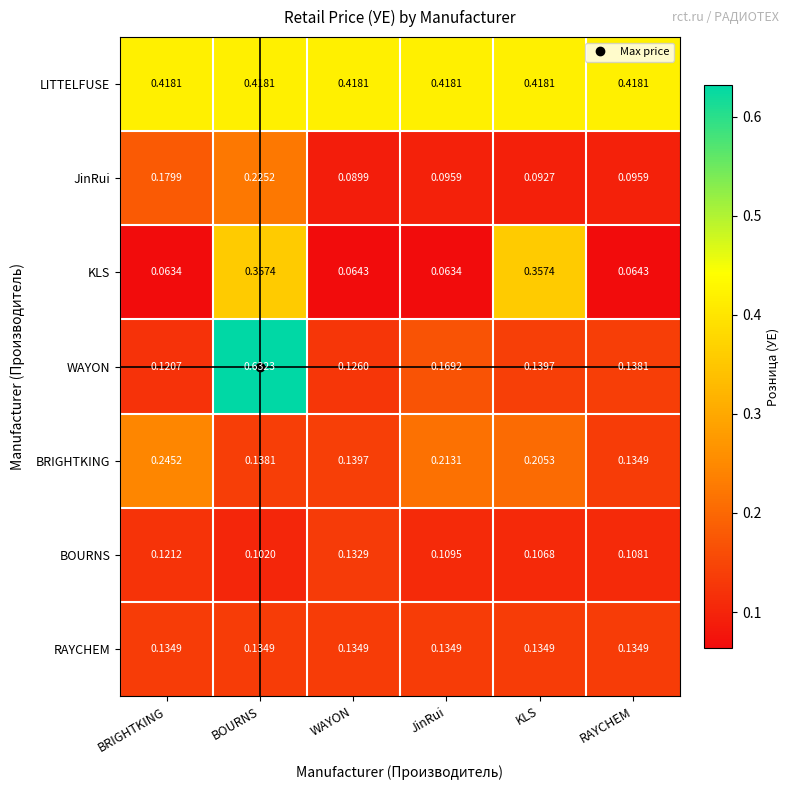

At which category does the chart reach its peak across all series?

BOURNS